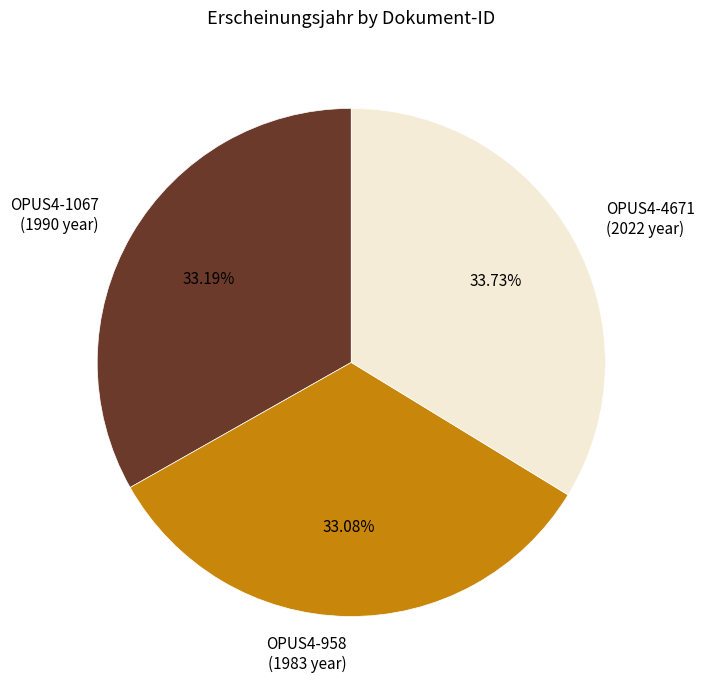

Is the sum of OPUS4-1067 and OPUS4-4671 greater than half?

Yes